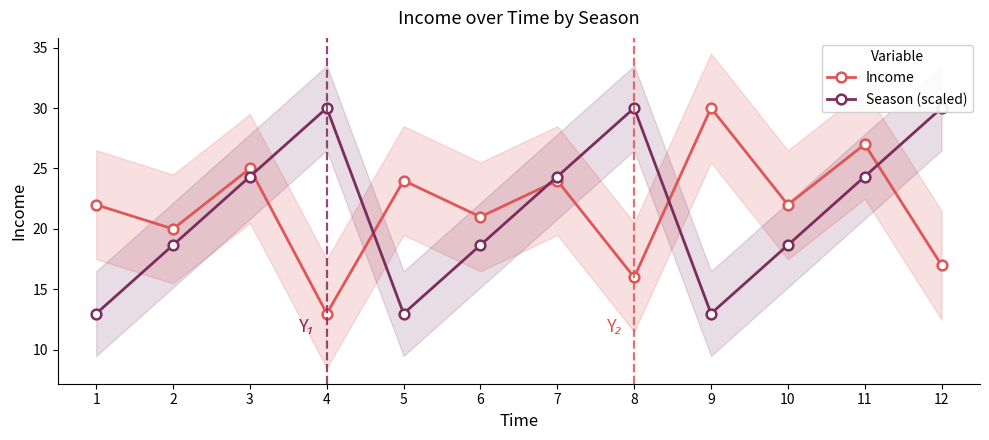

At which label does Season (scaled) first exceed 24?

3